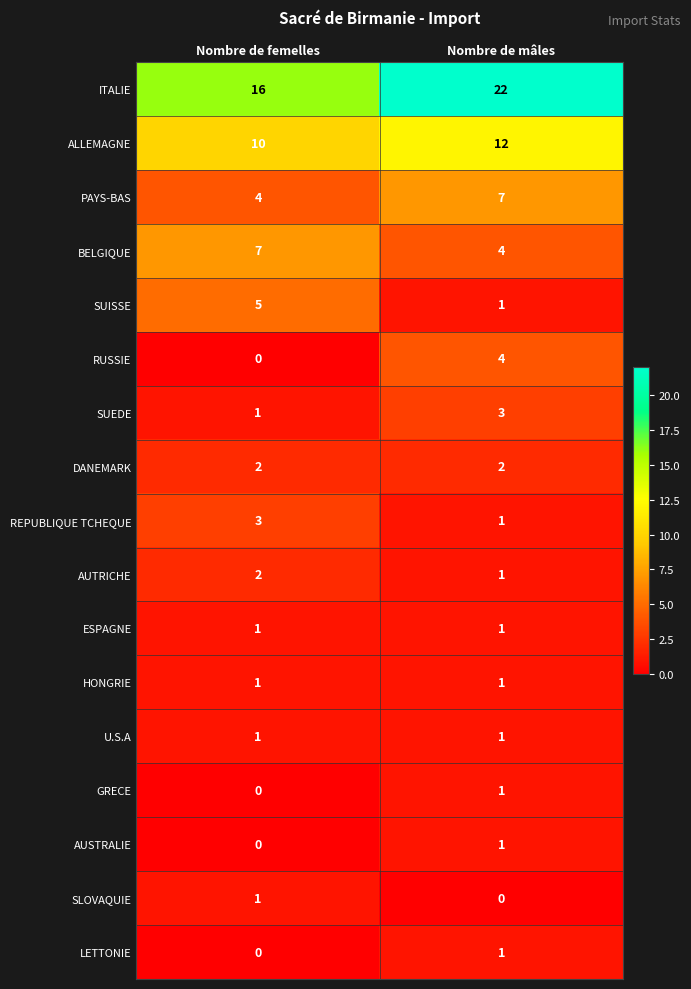

What is the difference between the maximum and minimum values in the SUISSE series?

4